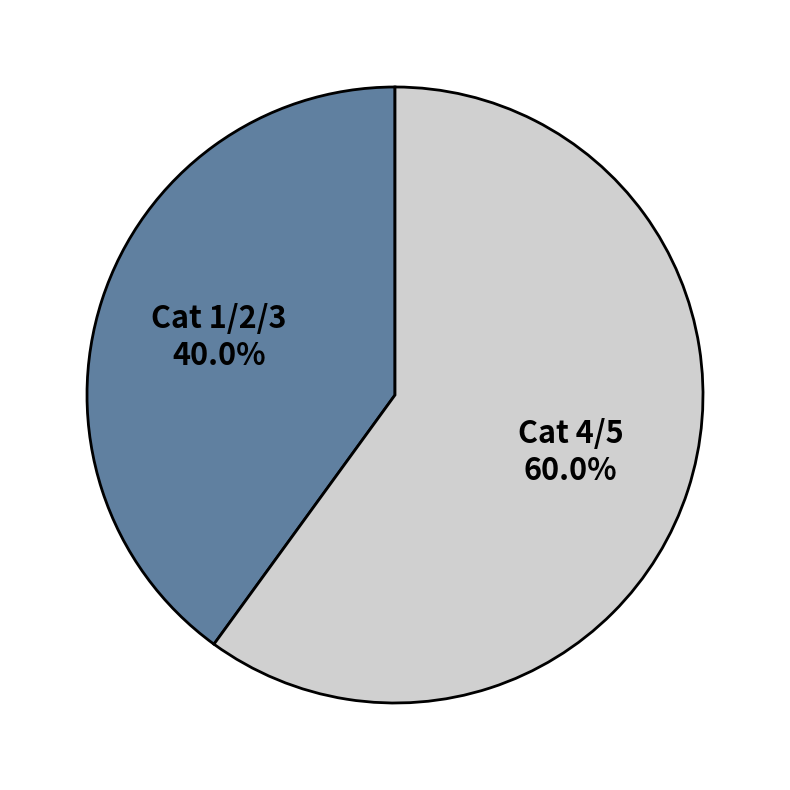

What percentage is NOT represented by Cat 4/5?

40.0%